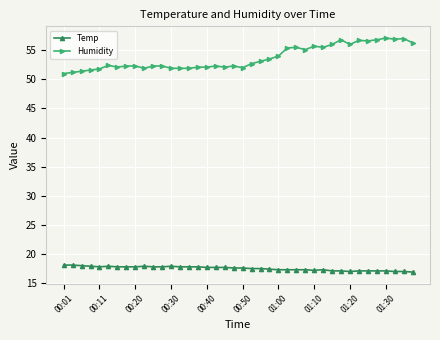

Which series has the widest spread of values?

Humidity